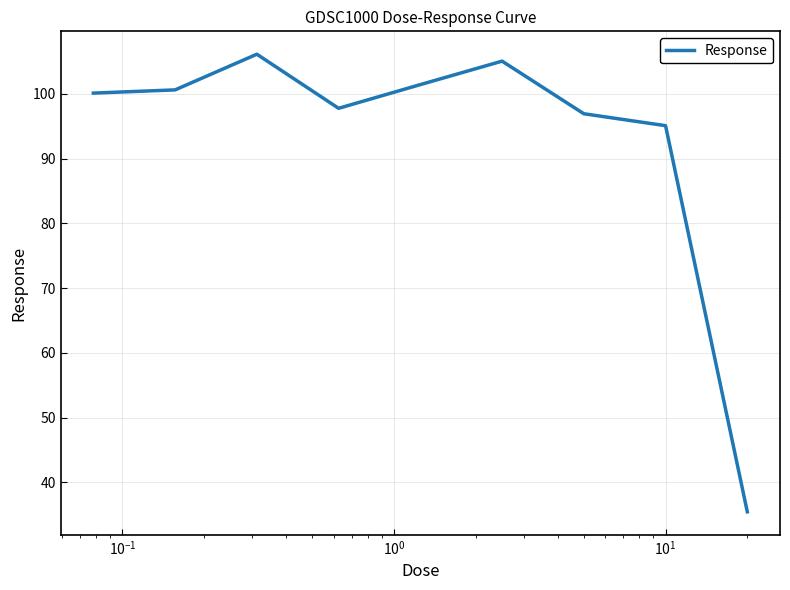

What is the maximum value shown in the chart?

106.1